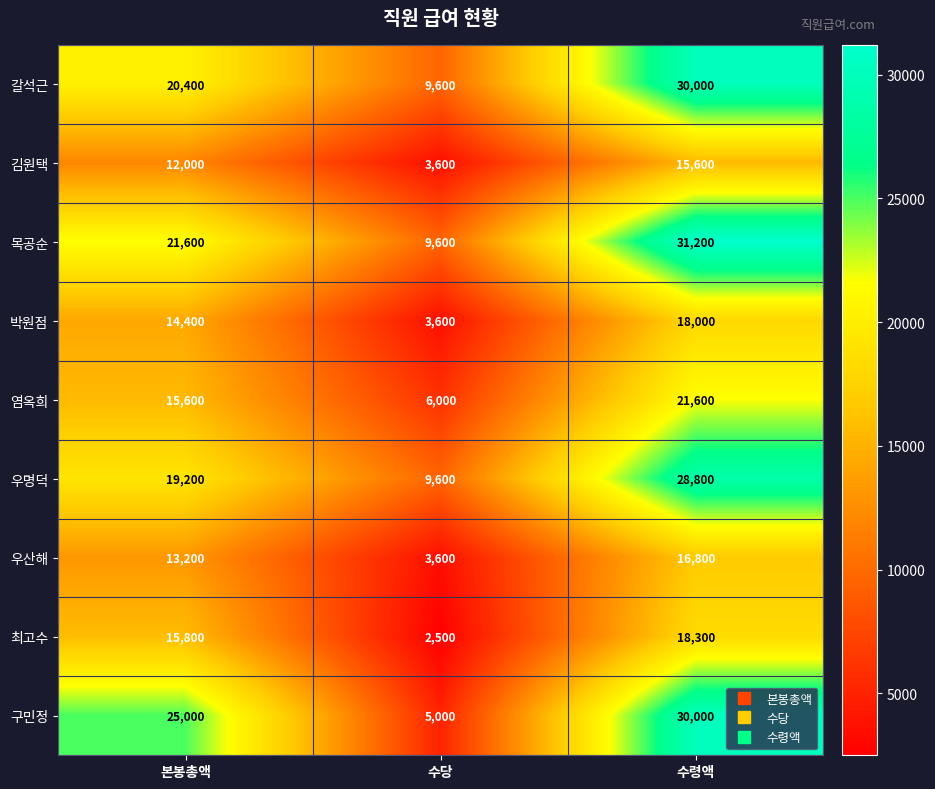

Which series has the largest range (max minus min)?

구민정